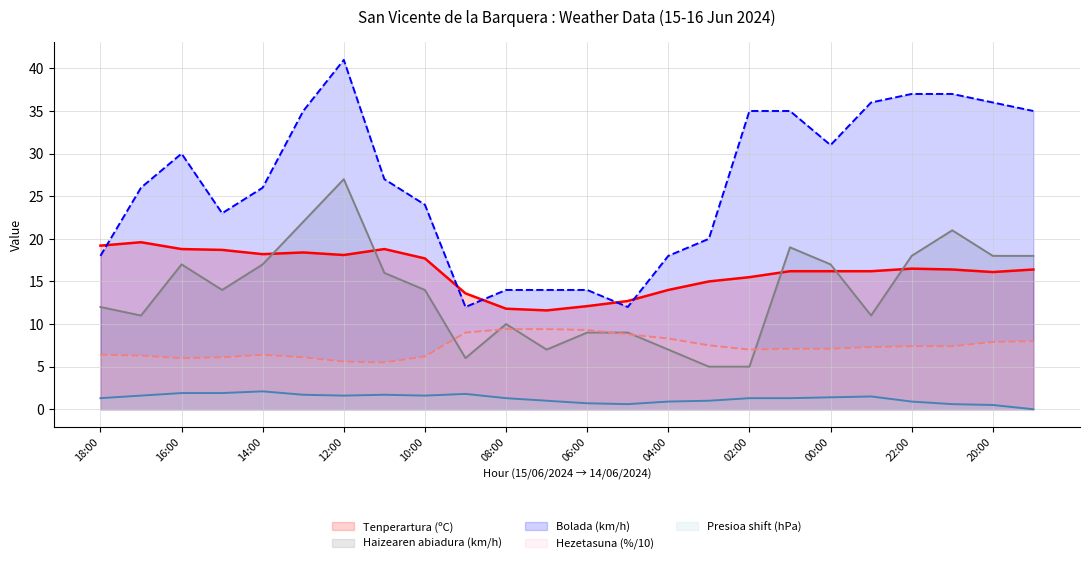

True or false: Presioa (hPa) and Haizearen abiadura (km/h) intersect in this chart.

False